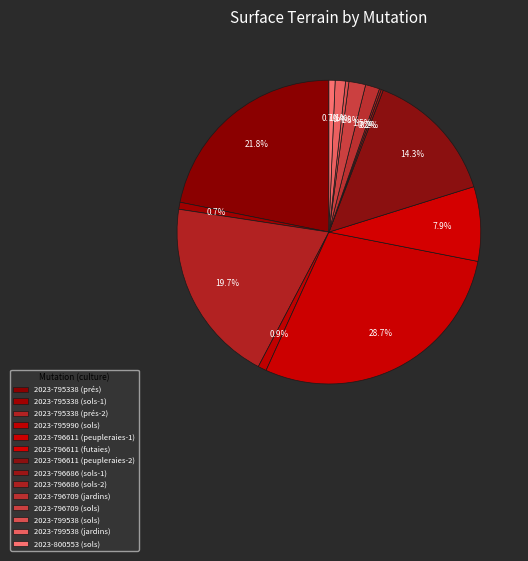

Is 2023-796686 (sols-2) the majority of the pie?

No